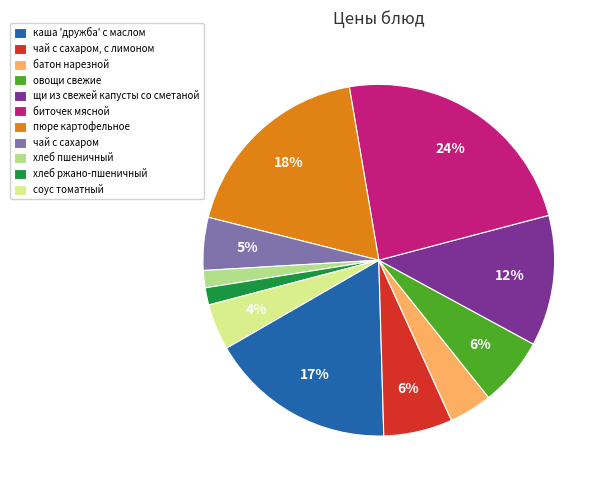

Combined, do щи из свежей капусты со сметаной and каша 'дружба' с маслом account for over 50%?

No